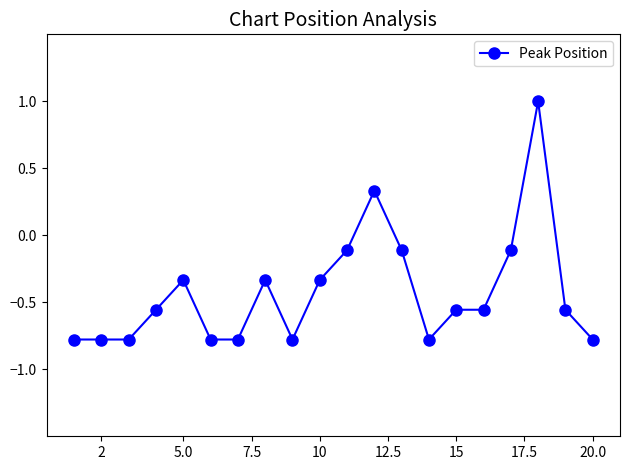

What is the sum of all values?

-8.4